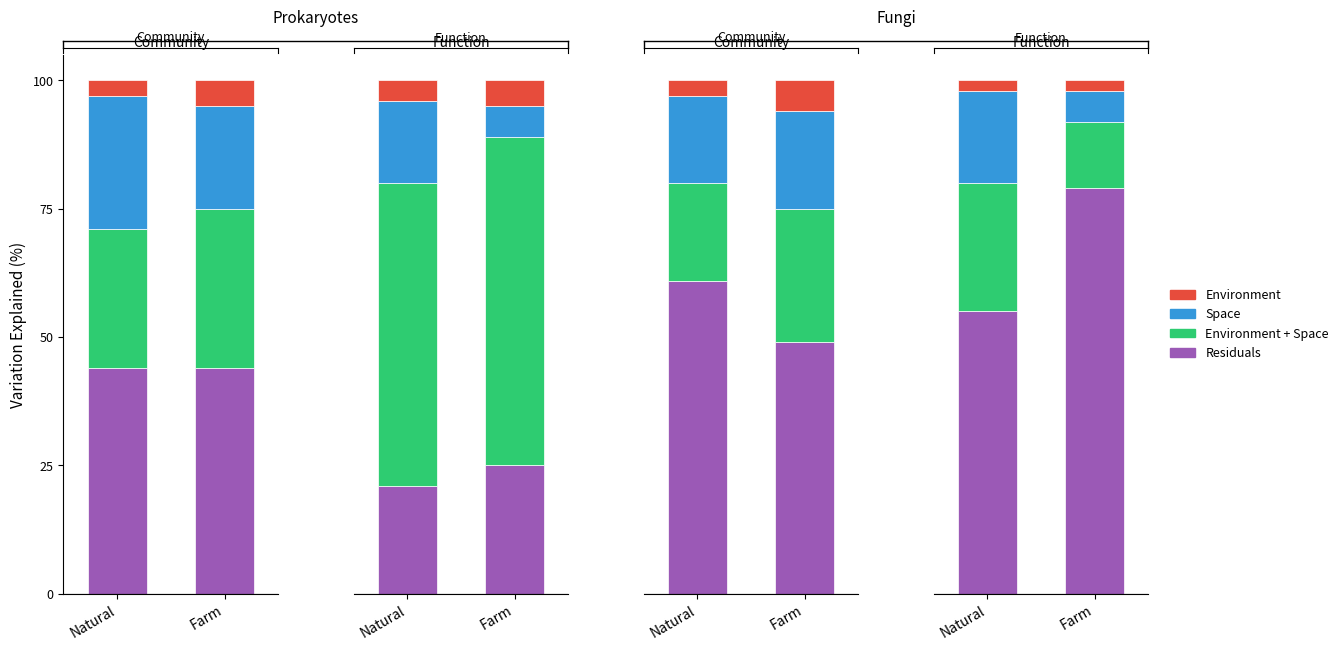

What is the label of the 1st bar from the left?

Natural